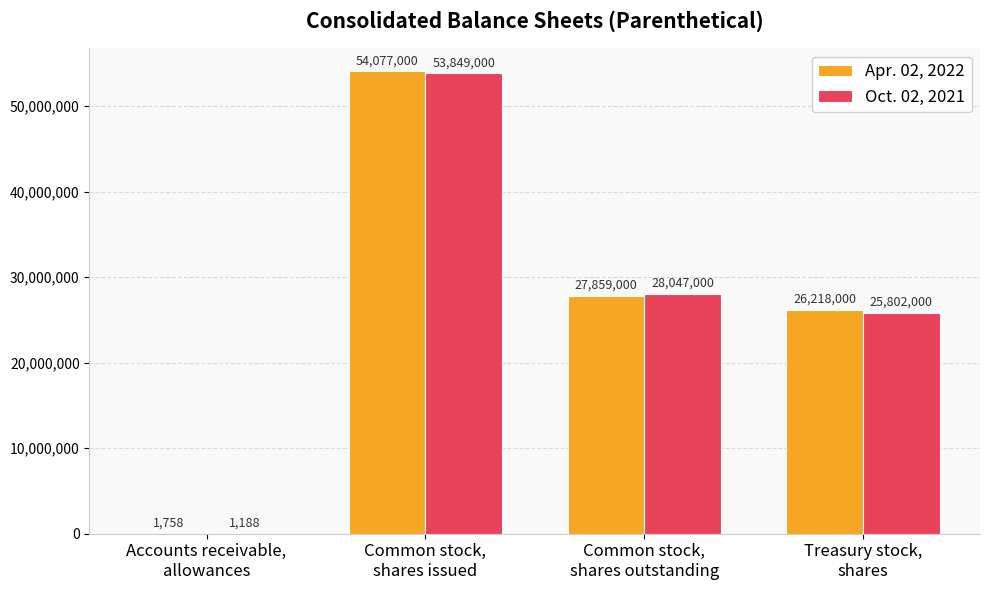

What is the greatest value displayed?

54077000